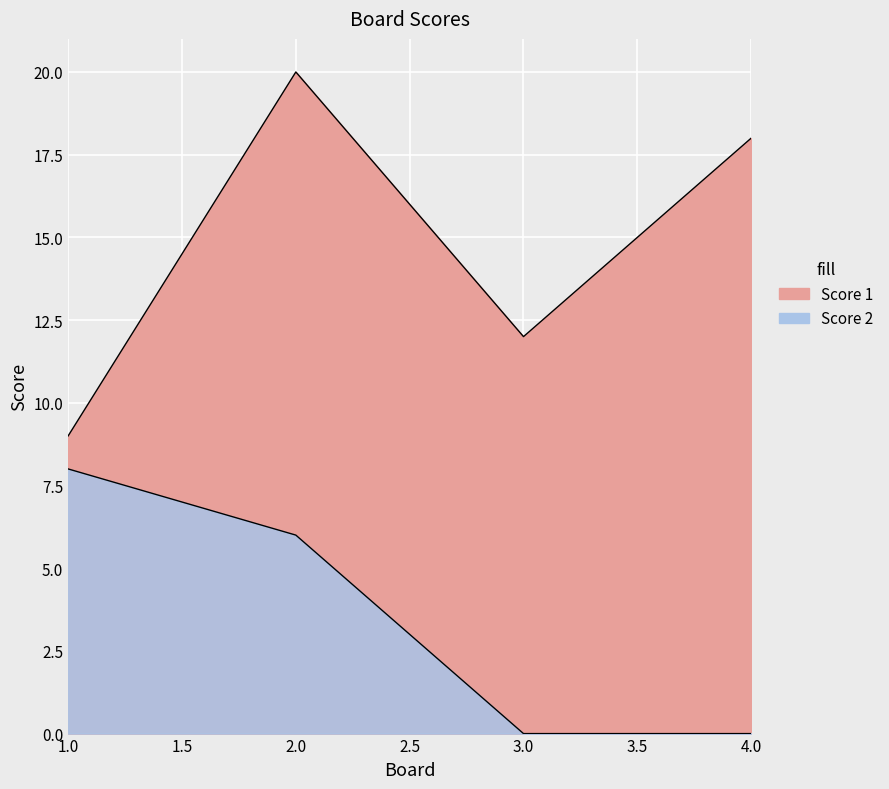

At which category is the sum across all series the highest?

2